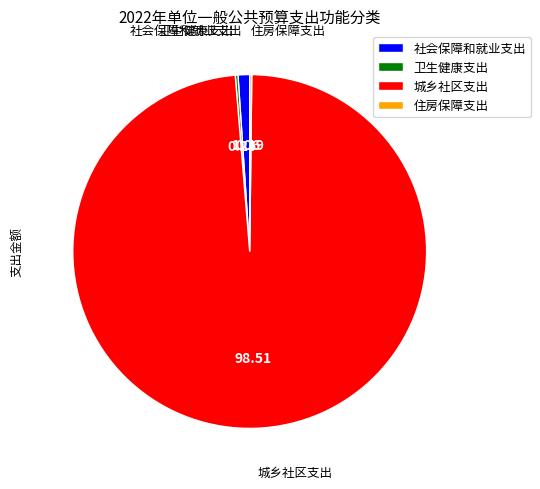

Which slice is the largest?

城乡社区支出